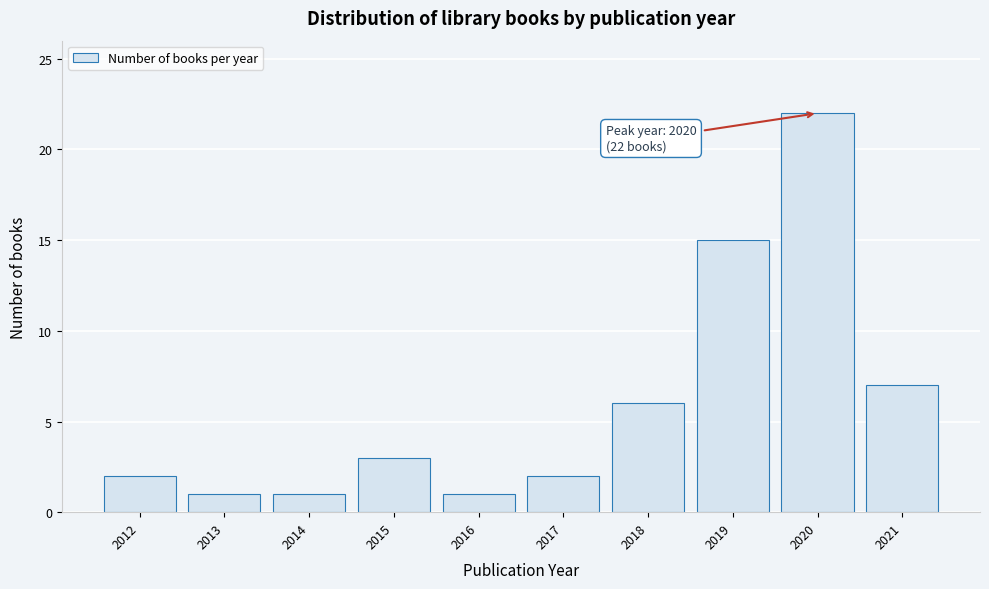

Reading left to right, list all the values displayed in this chart.

2012=2	2013=1	2014=1	2015=3	2016=1	2017=2	2018=6	2019=15	2020=22	2021=7